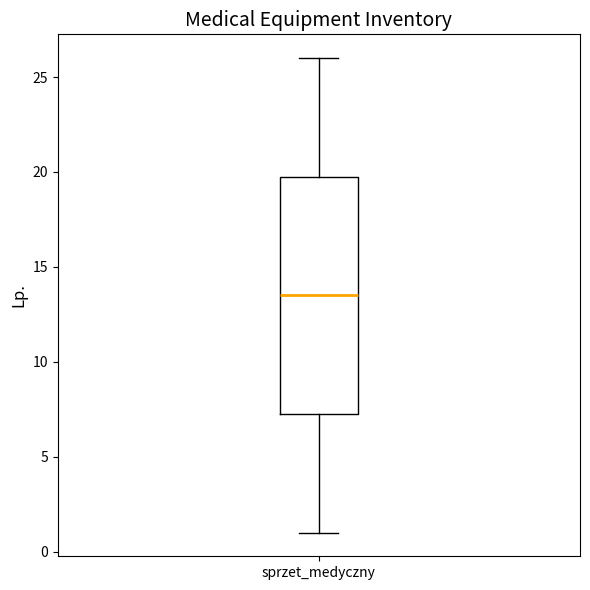

Transcribe this box plot: give where the median line is, the range the box spans, and where the two whiskers end, as read against the y-axis. The values are not printed on the chart, so give them approximately, as read against the axis.

median 13.5, box 7.5 to 20.0, whiskers 1.0 to 26.0